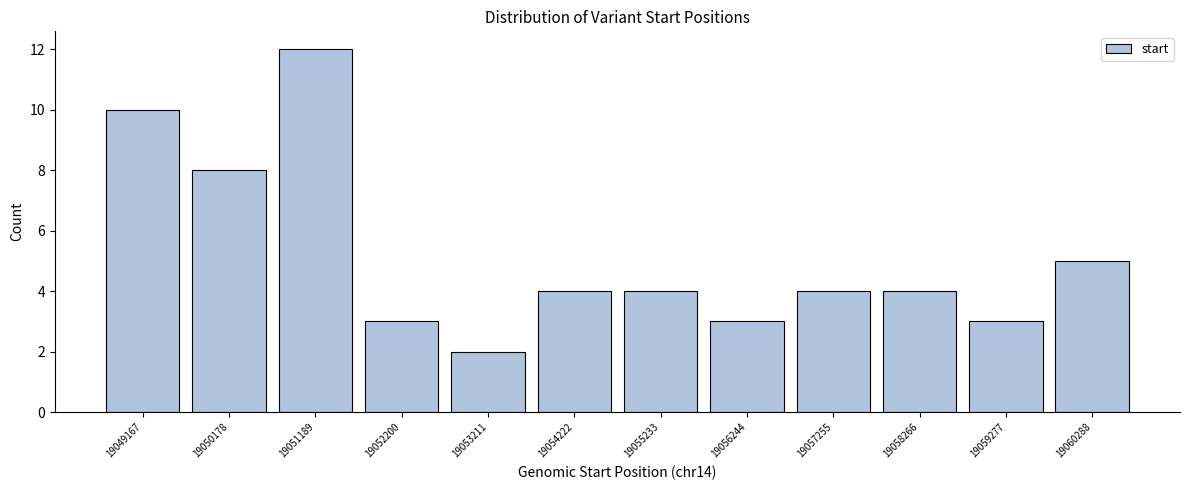

Reading left to right, list all the values displayed in this chart.

10	8	12	3	2	4	4	3	4	4	3	5